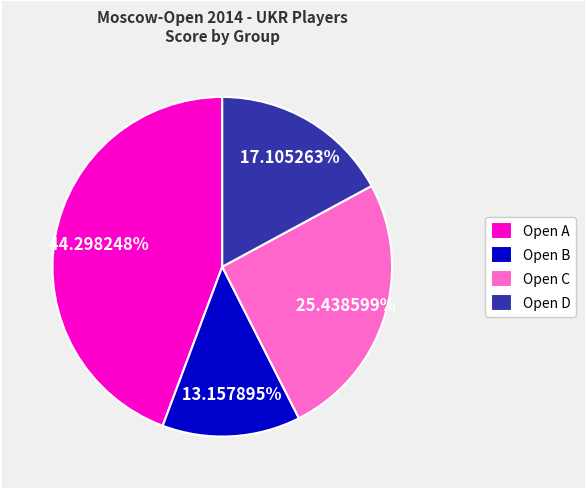

Do Open C and Open D together represent more than half of the pie?

No